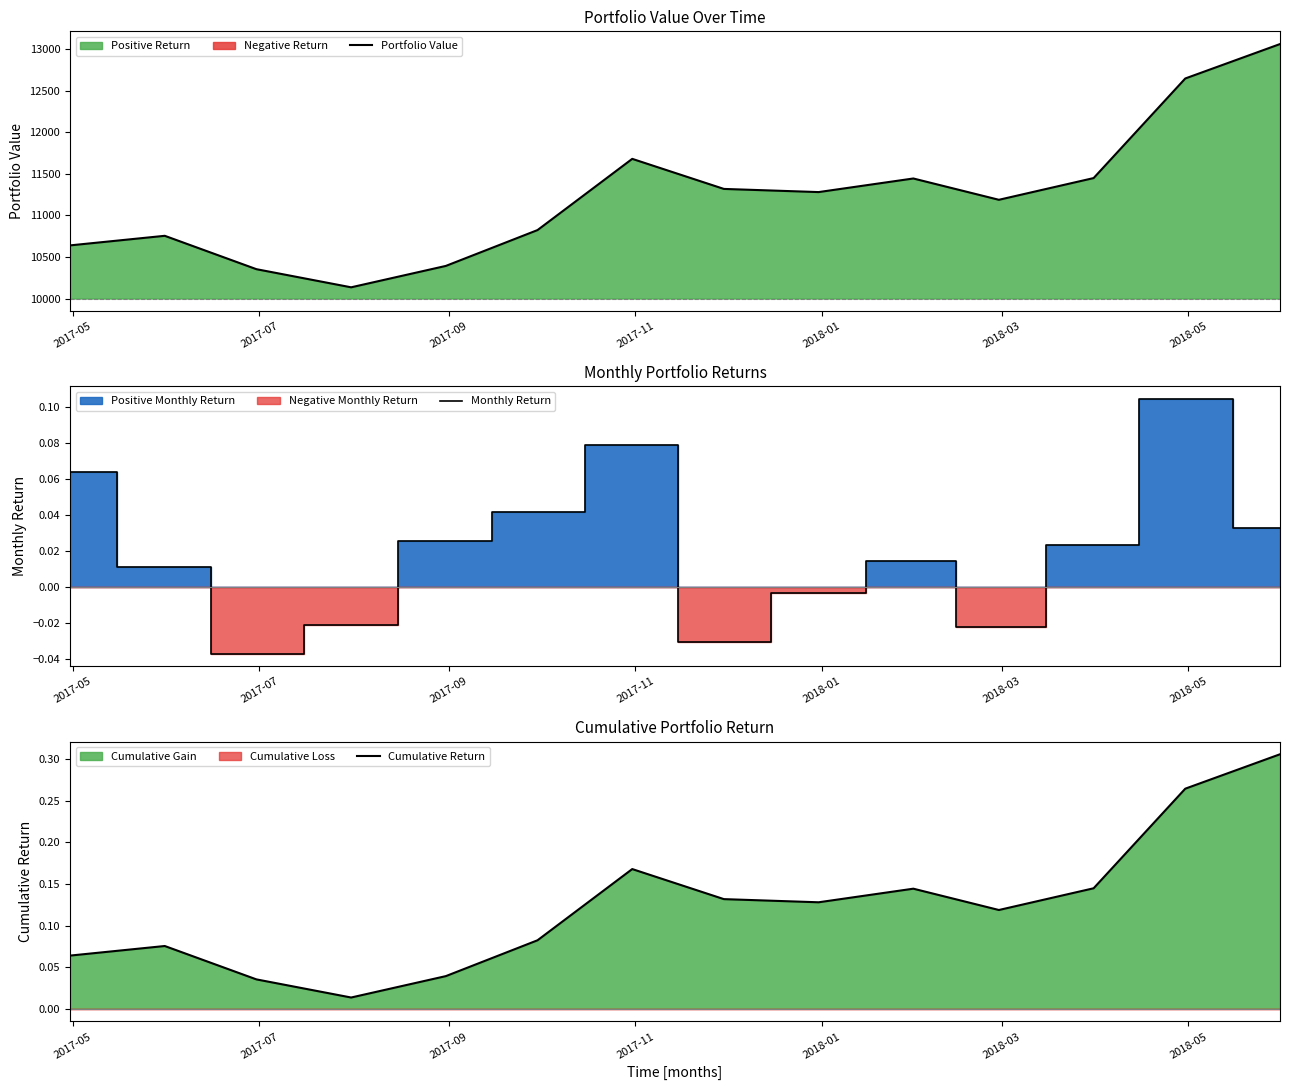

What is the maximum value for Portfolio Value?

13059.6